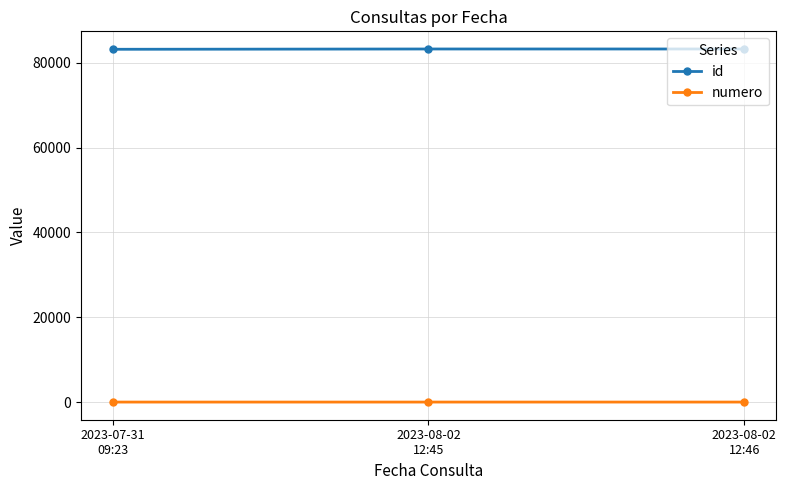

Is this an area chart (filled region under the line)?

No